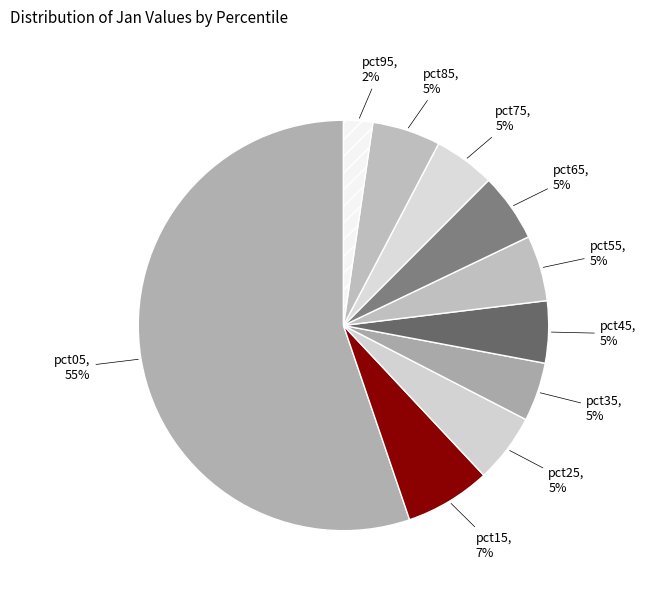

To the nearest percent, what percentage of the pie is pct35?

5%